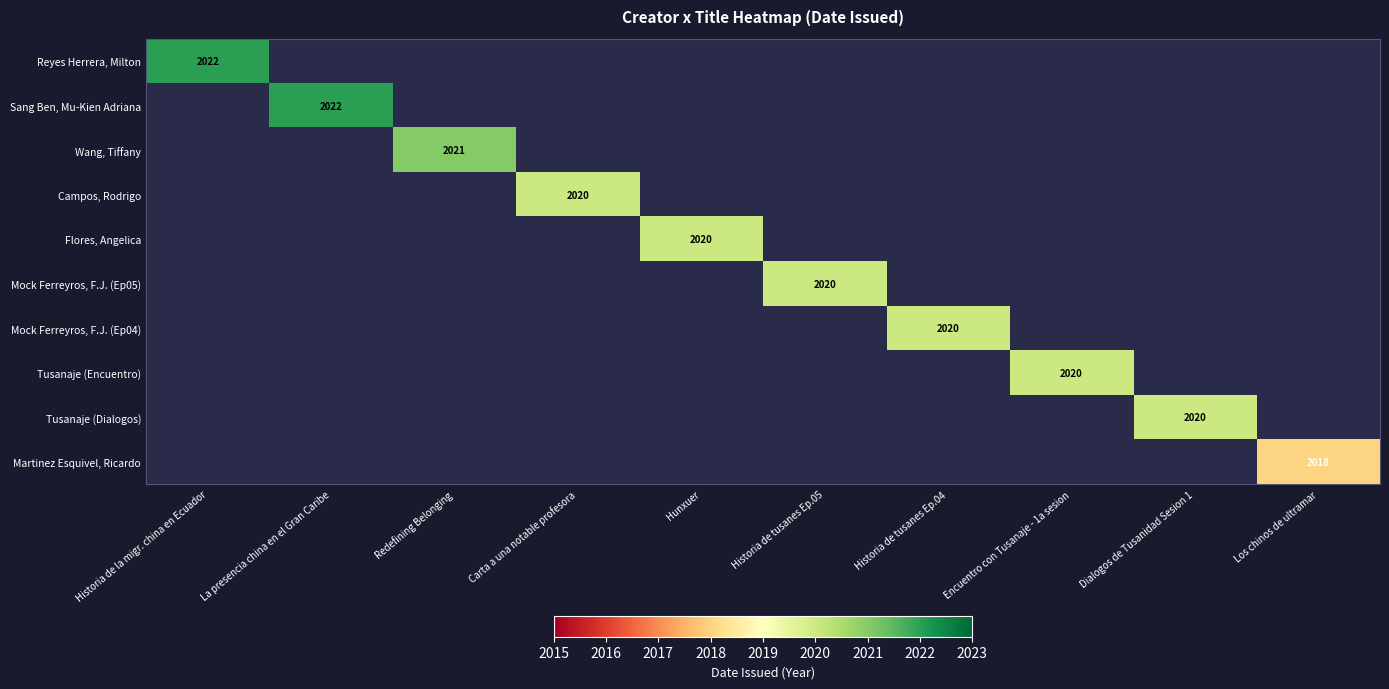

What is the greatest value displayed?

2022.0